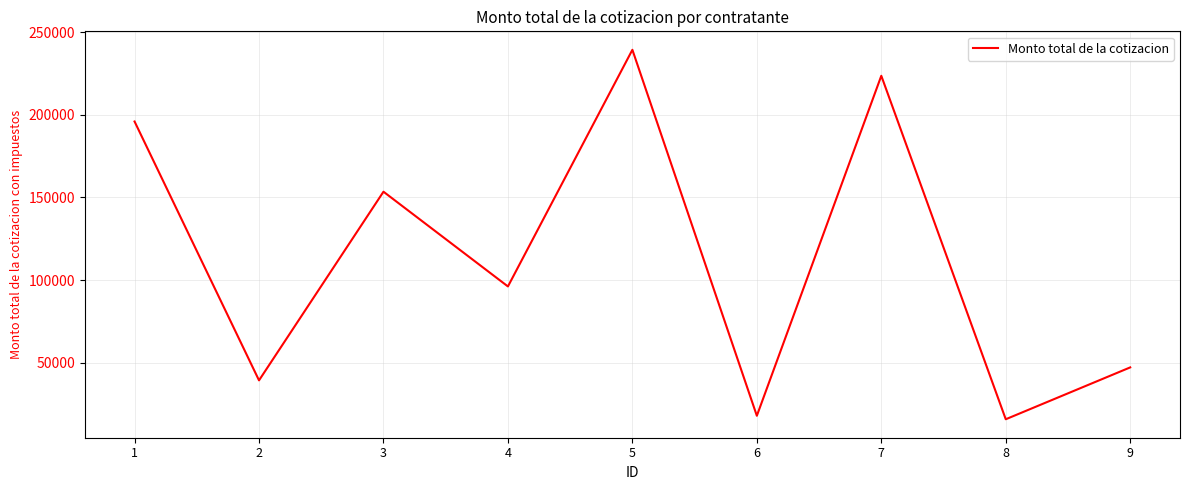

Rank the categories by value from highest to lowest.

5, 7, 1, 3, 4, 9, 2, 6, 8